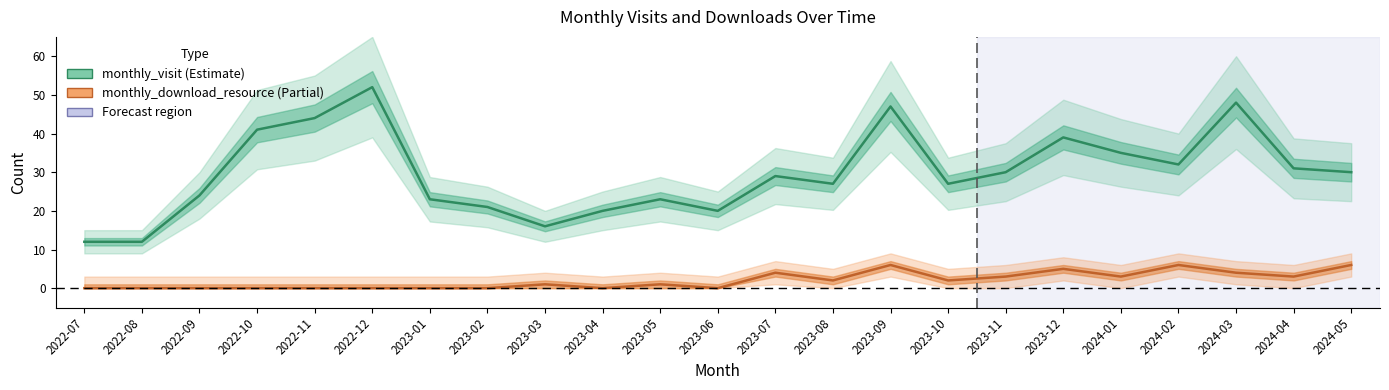

Which series has the largest total across all categories?

monthly_visit